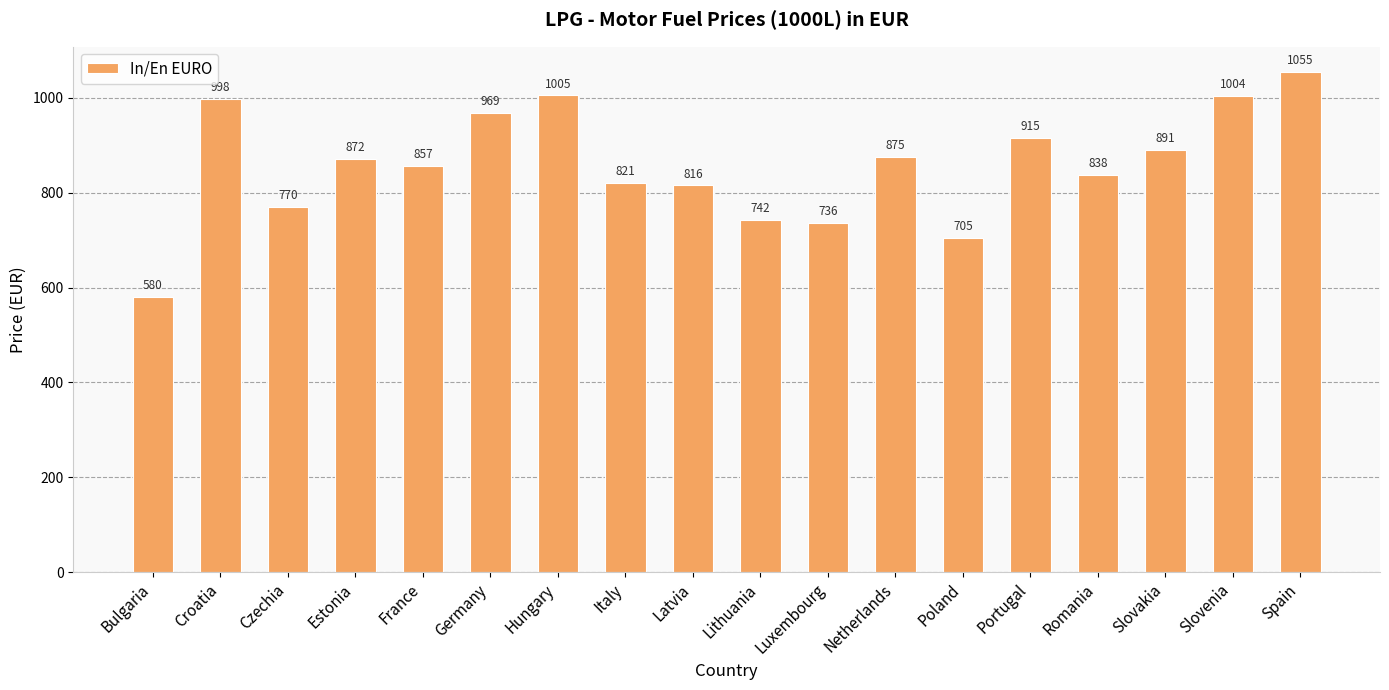

Read the value at Netherlands.

875.0